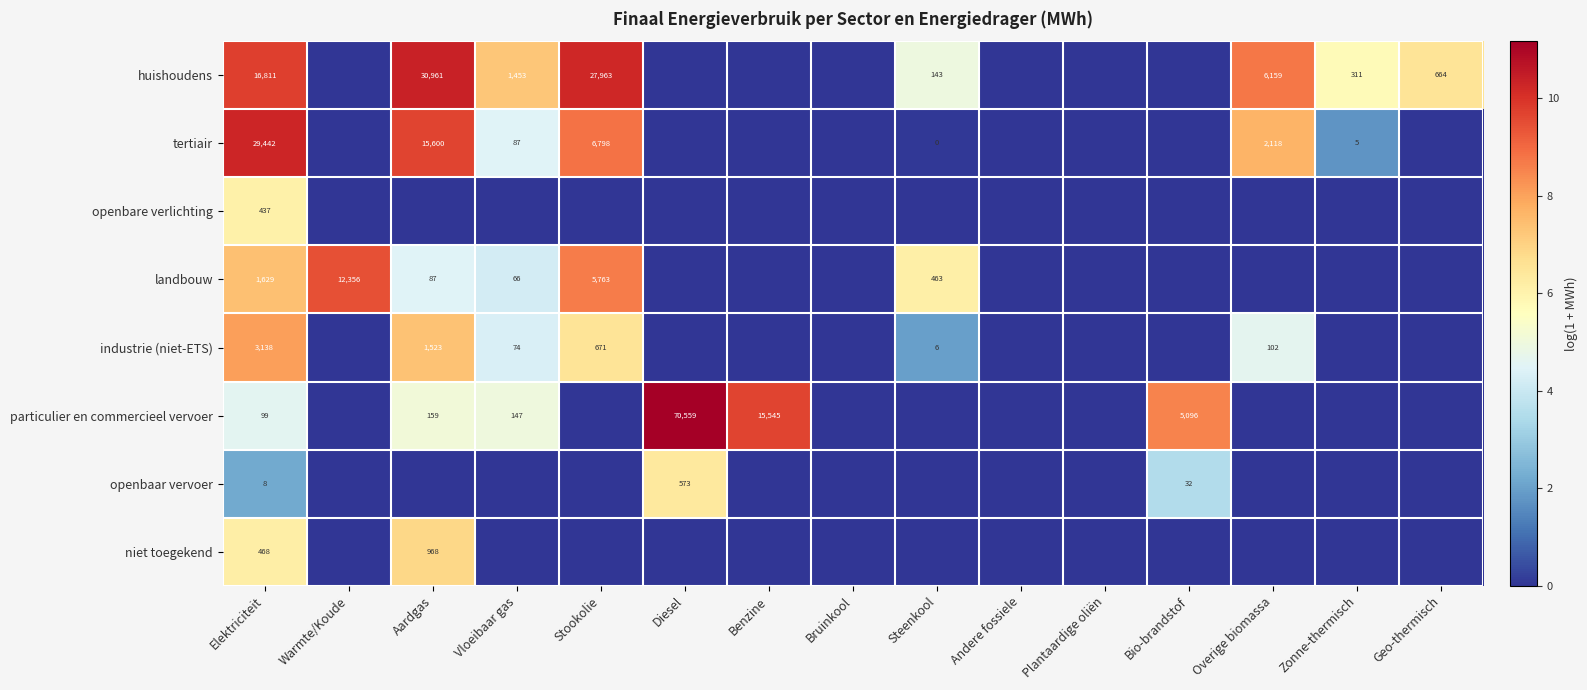

Which label corresponds to the largest value in the chart?

Diesel